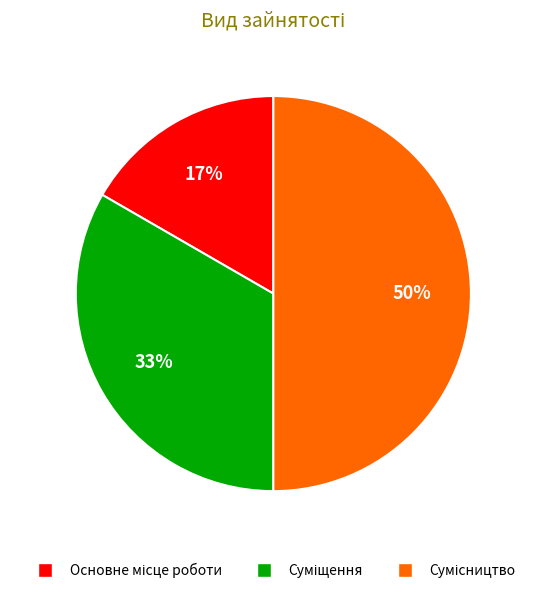

To the nearest percent, what is the difference between the largest and smallest slice percentages?

33%